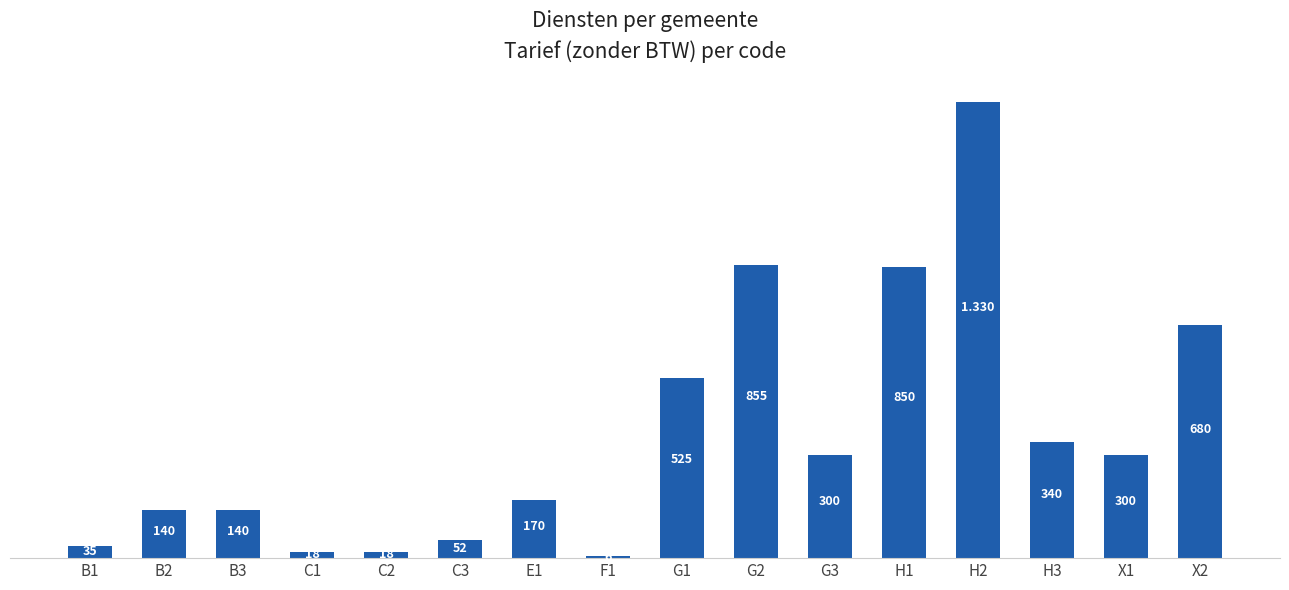

How many bars are there in total?

16